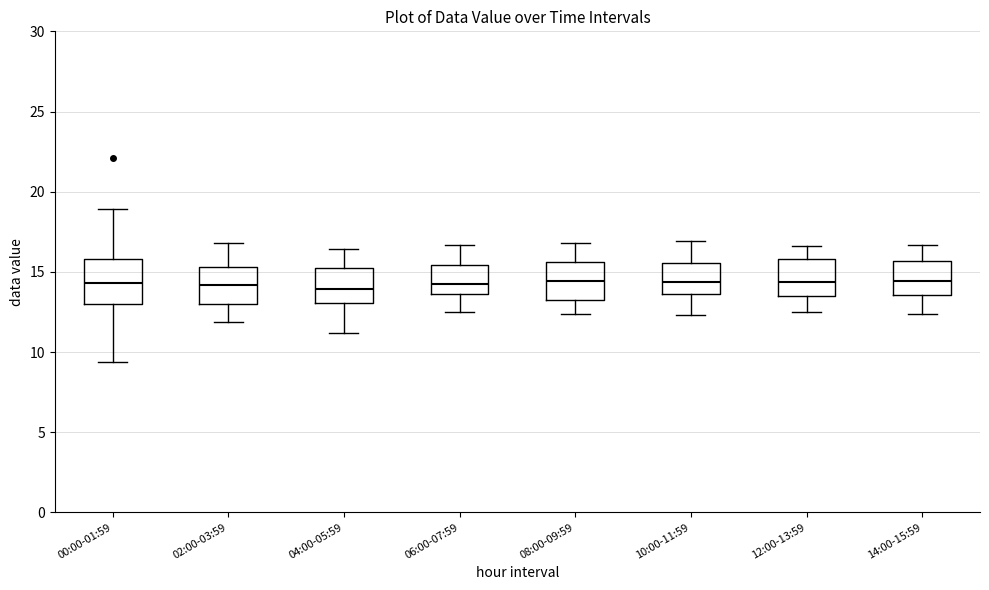

Reading left to right, transcribe this box plot: for each box, give where its median line is, the range the box spans, and where its two whiskers end, as read against the y-axis. The values are not printed on the chart, so give them approximately, as read against the axis.

00:00-01:59: median 14.5, box 13.0 to 16.0, whiskers 9.5 to 19.0
02:00-03:59: median 14.0, box 13.0 to 15.5, whiskers 12.0 to 17.0
04:00-05:59: median 14.0, box 13.0 to 15.5, whiskers 11.0 to 16.5
06:00-07:59: median 14.5, box 13.5 to 15.5, whiskers 12.5 to 16.5
08:00-09:59: median 14.5, box 13.0 to 15.5, whiskers 12.5 to 17.0
10:00-11:59: median 14.5, box 13.5 to 15.5, whiskers 12.5 to 17.0
12:00-13:59: median 14.5, box 13.5 to 16.0, whiskers 12.5 to 16.5
14:00-15:59: median 14.5, box 13.5 to 15.5, whiskers 12.5 to 16.5